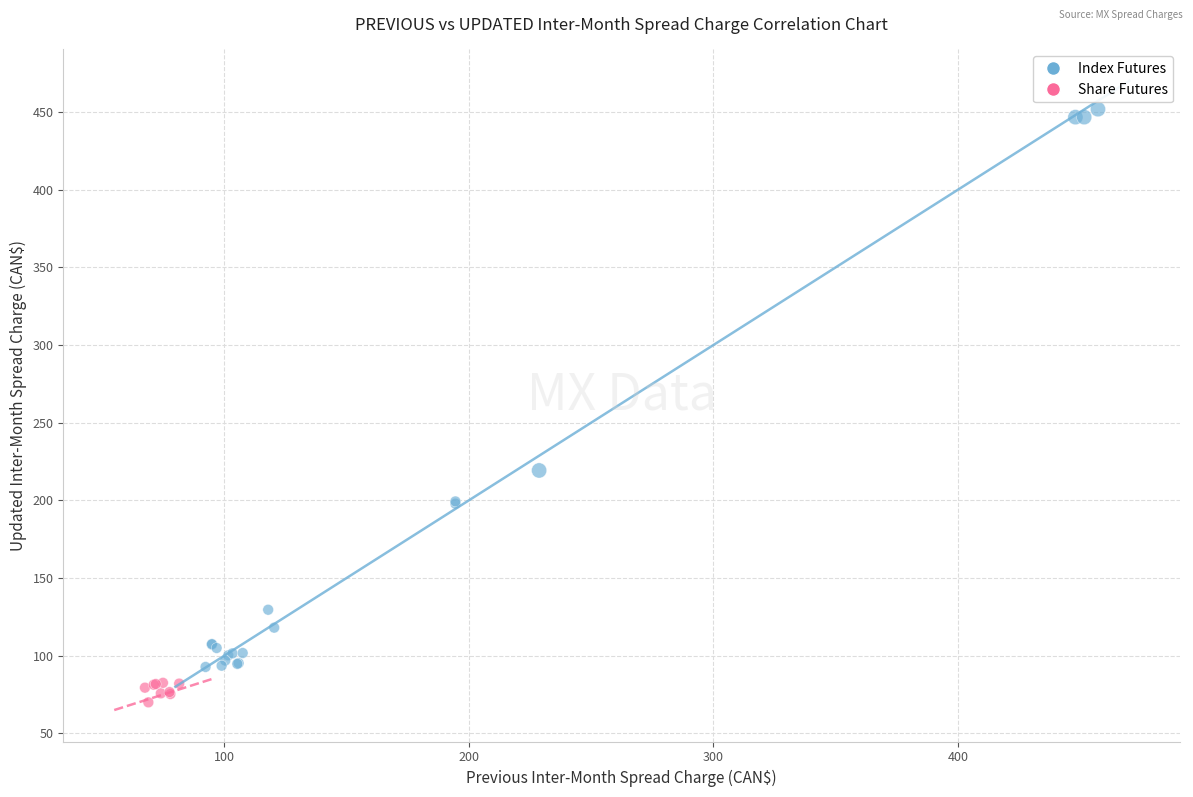

Which series reaches the maximum Y coordinate?

Index Futures